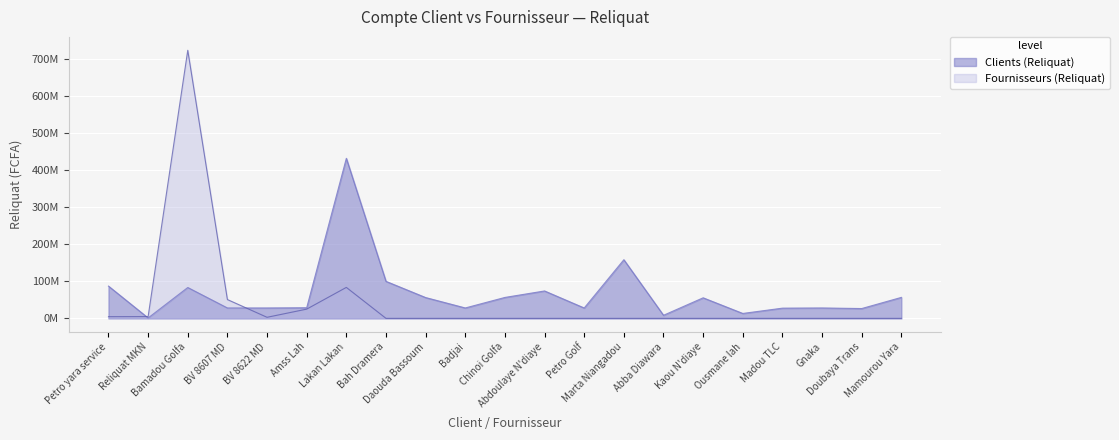

Which category has the lowest value across all series?

Bah Dramera